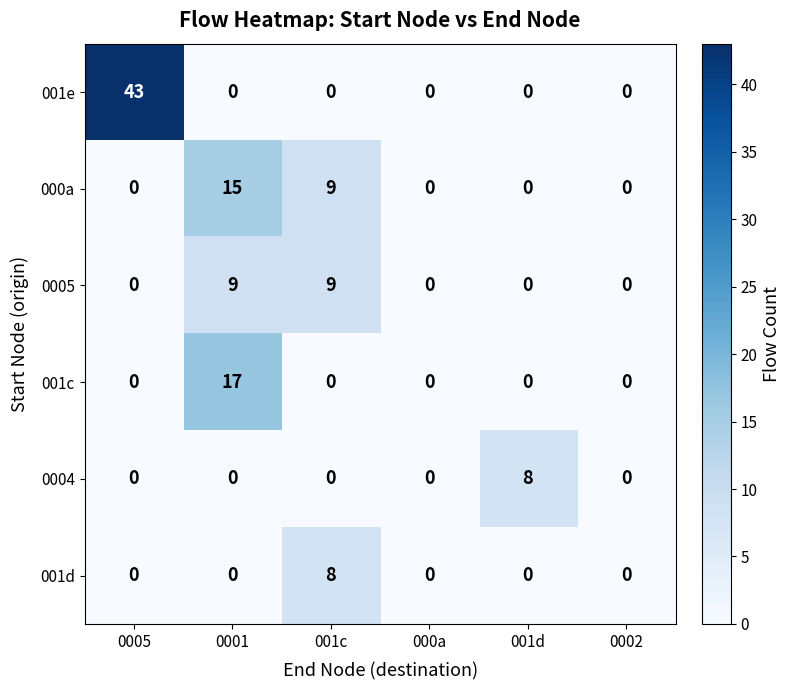

How many values in the 0004 series exceed 0?

1